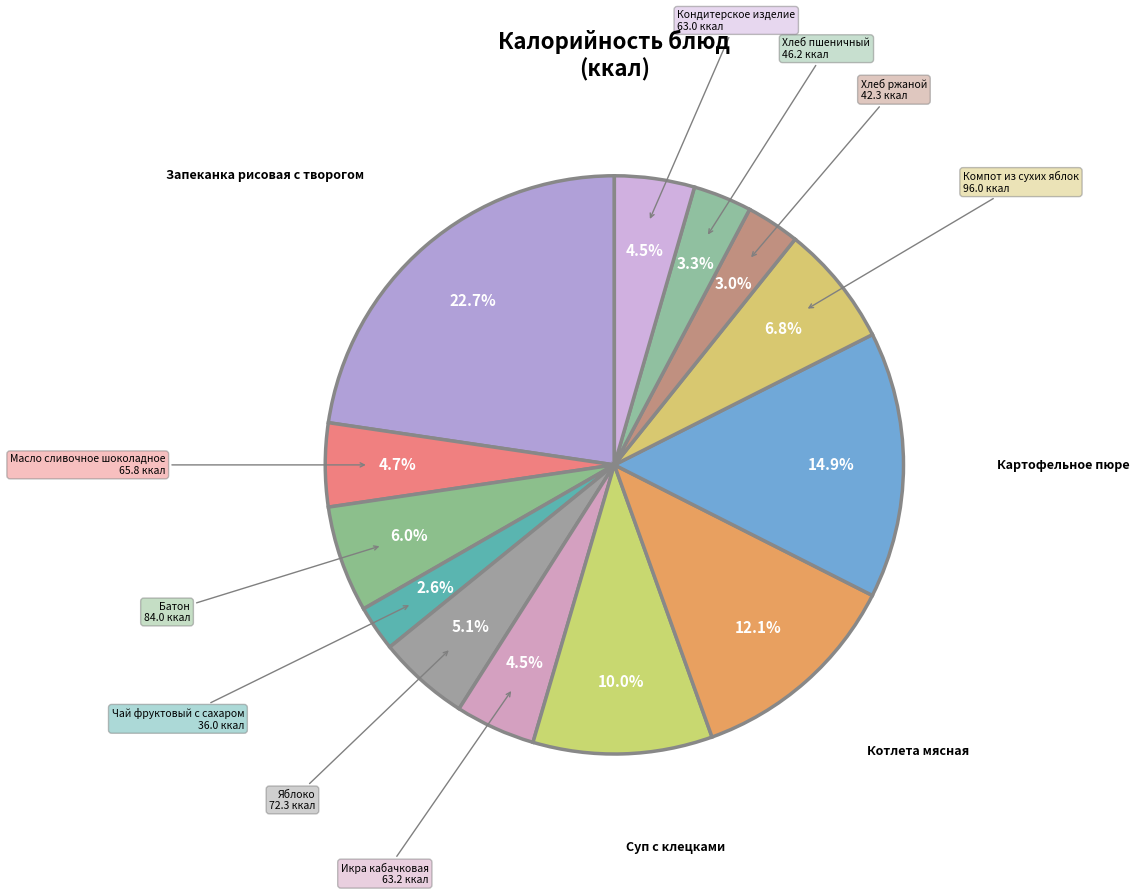

Count the number of slices in the pie.

13